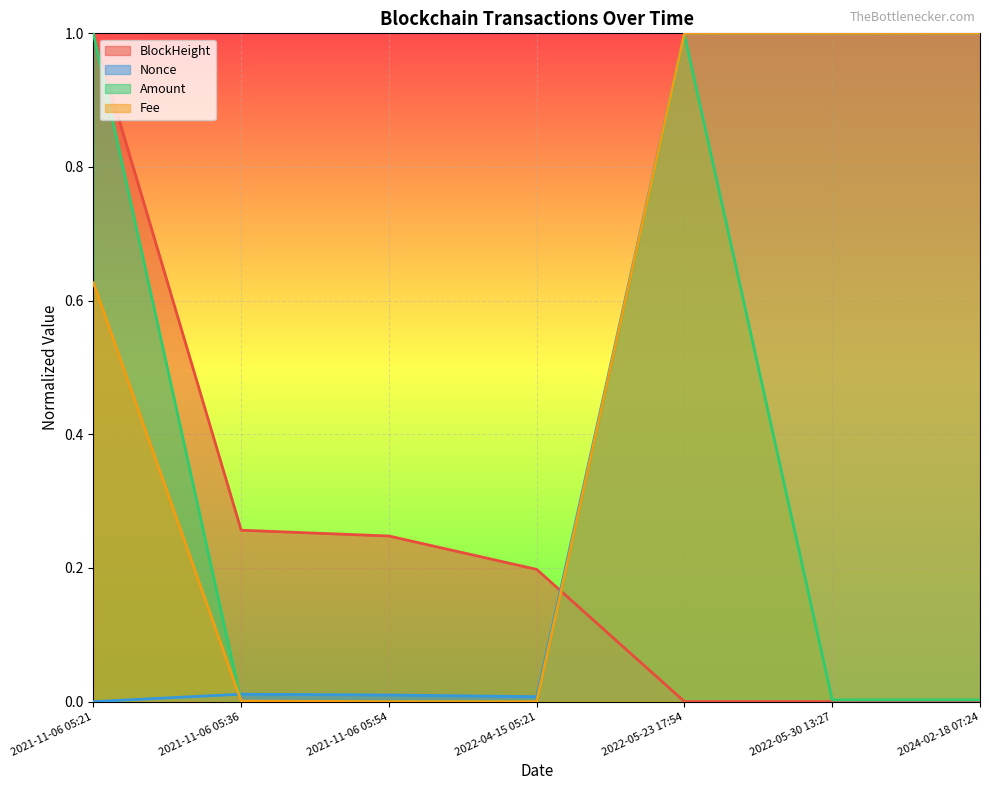

True or false: Nonce has a value of 0.0 at 2021-11-06 05:36.

False